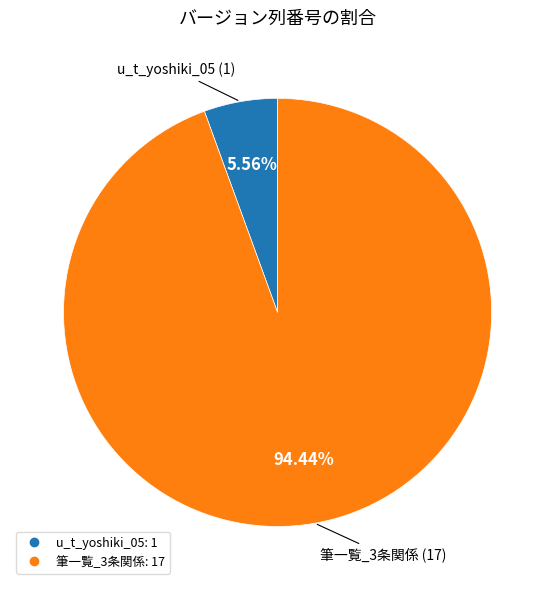

Count the number of slices in the pie.

2